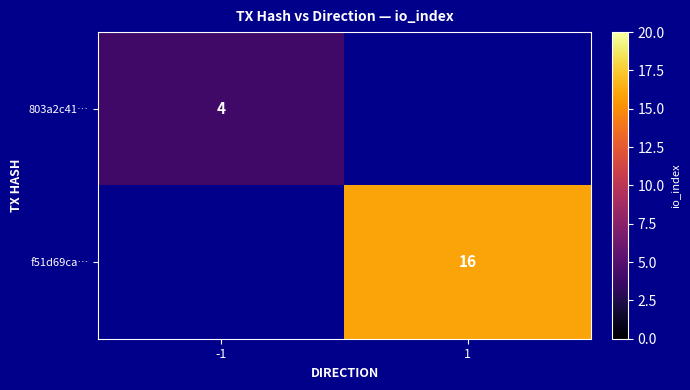

Is it true that f51d69ca… equals 16 at 1?

True